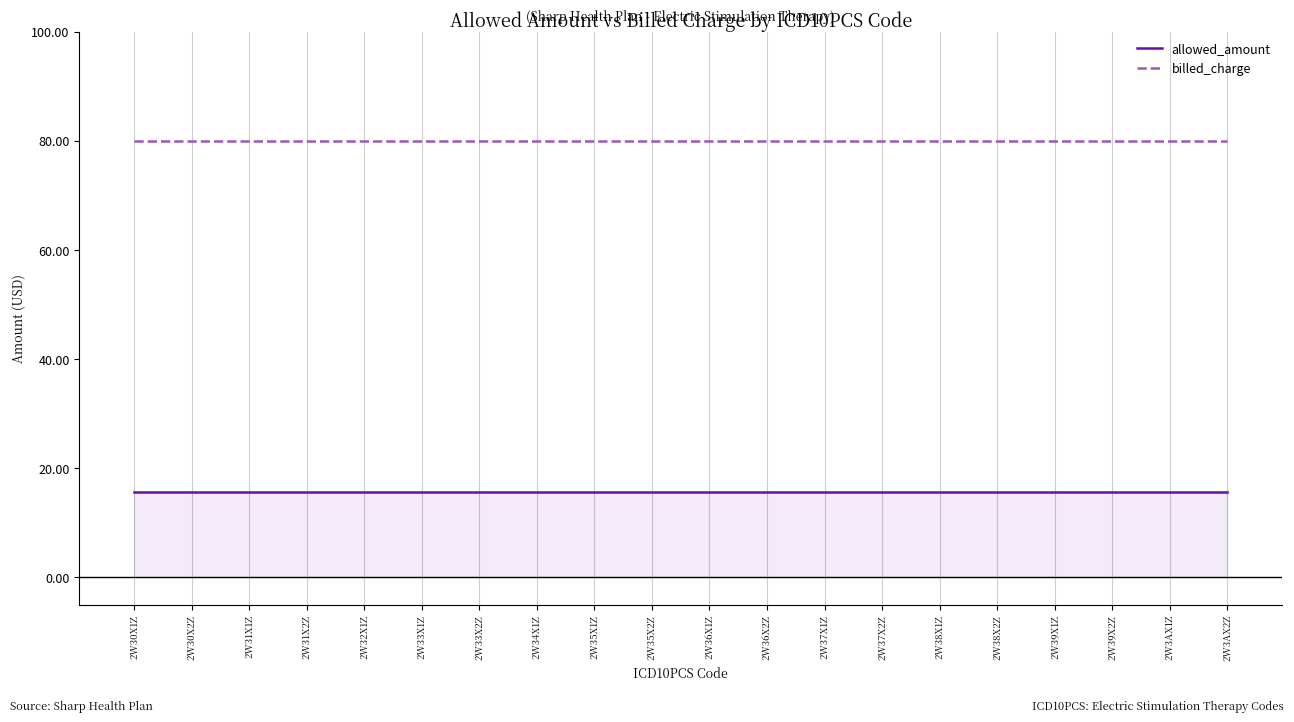

What position from the left is 2W31X1Z?

3